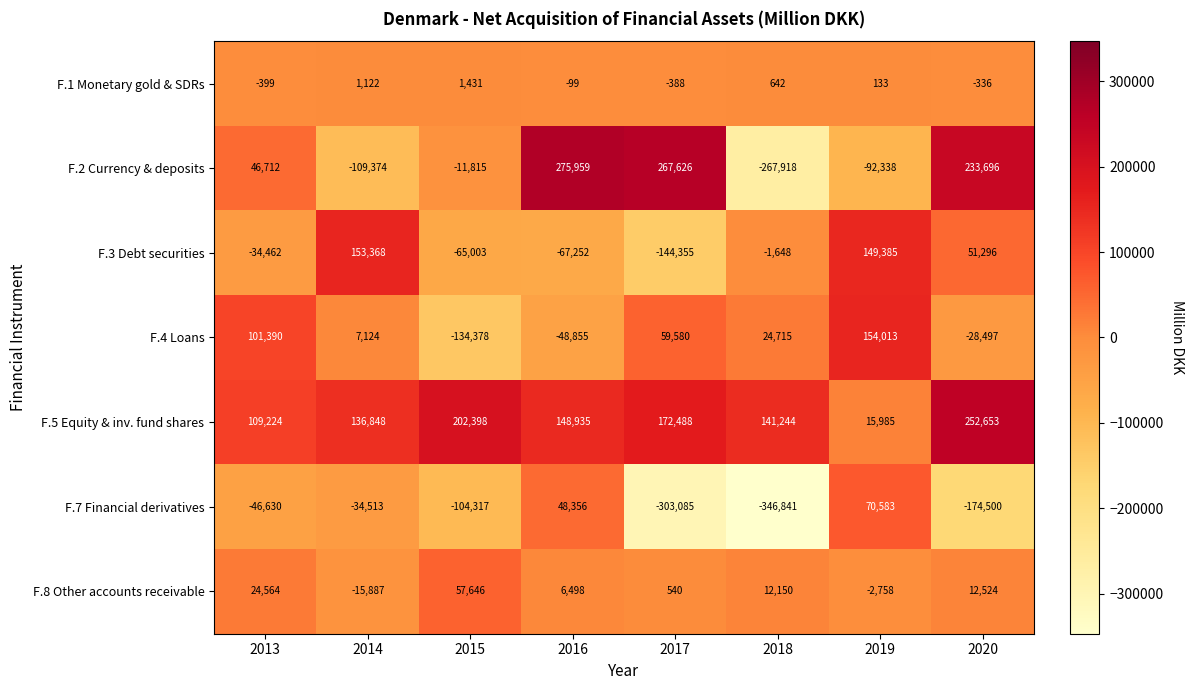

Is it true that F.7 Financial derivatives equals -56723 at 2014?

False